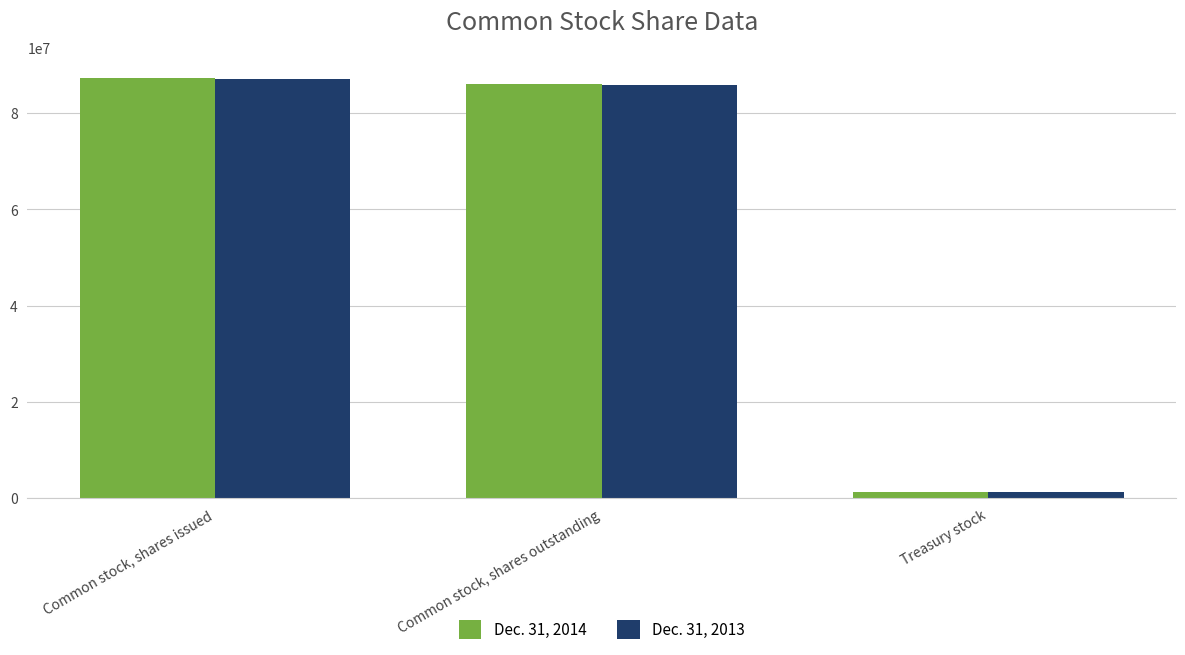

Does the chart contain stacked bars?

No